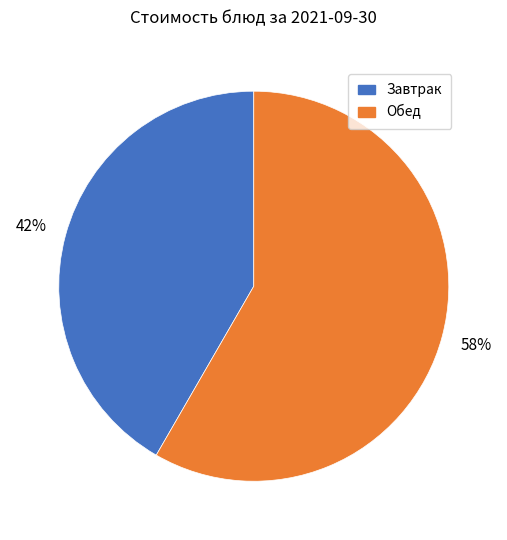

Is there any slice that represents more than half of the pie?

Yes